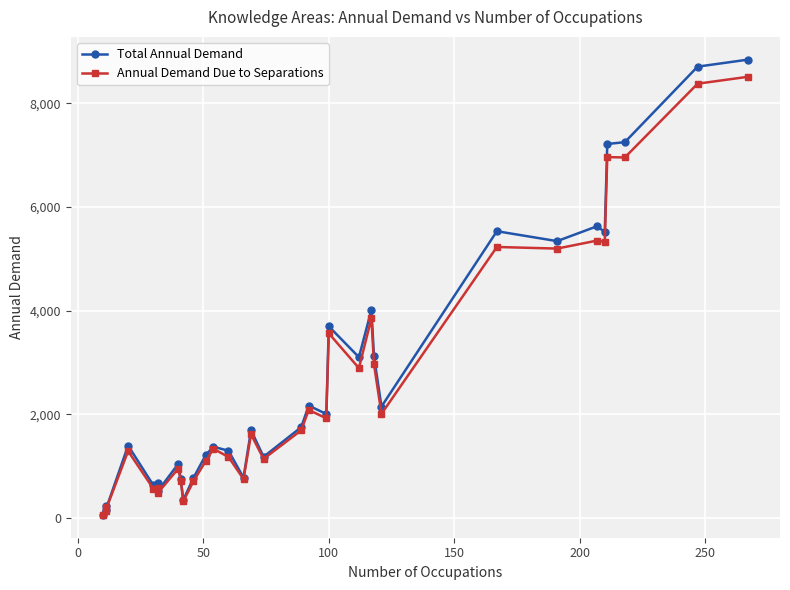

Is it true that Annual Demand Due to Separations equals 1029 at 21?

False